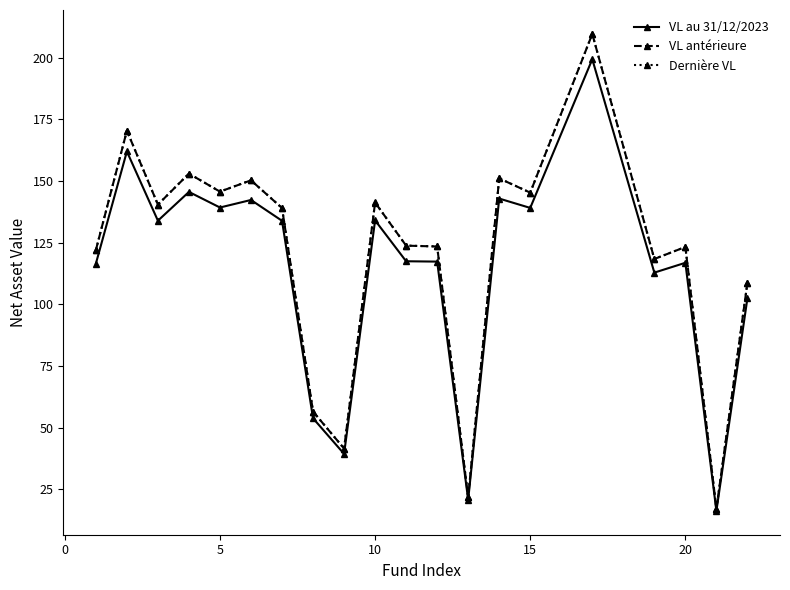

How many series are shown in this chart?

3